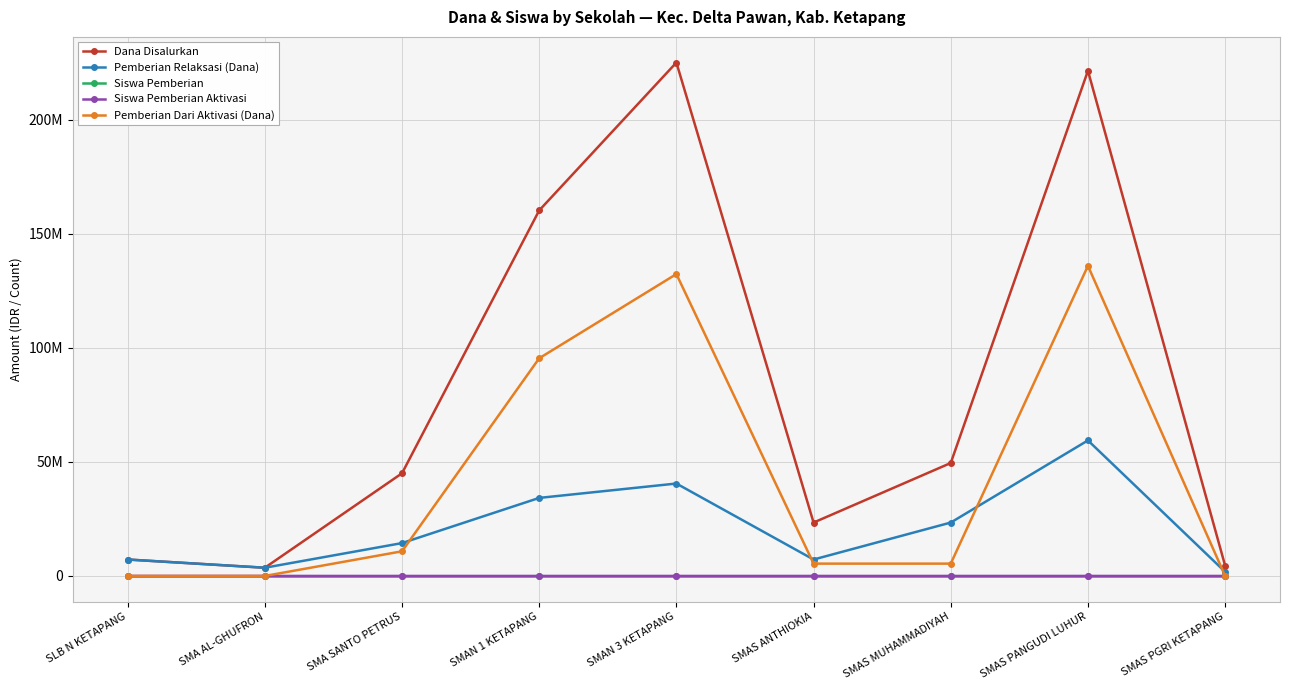

At which category is the sum across all series the highest?

SMAS PANGUDI LUHUR